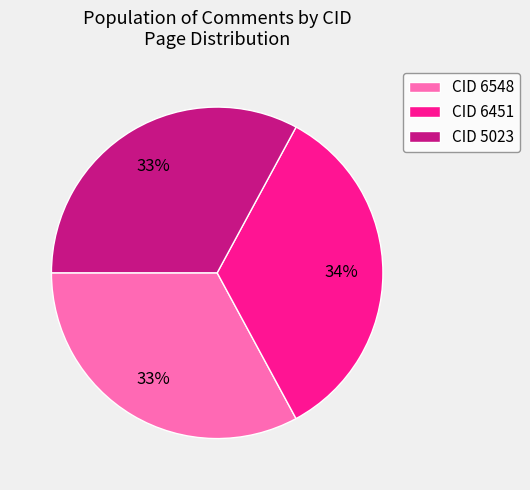

What is the largest slice in the pie chart?

CID 6451